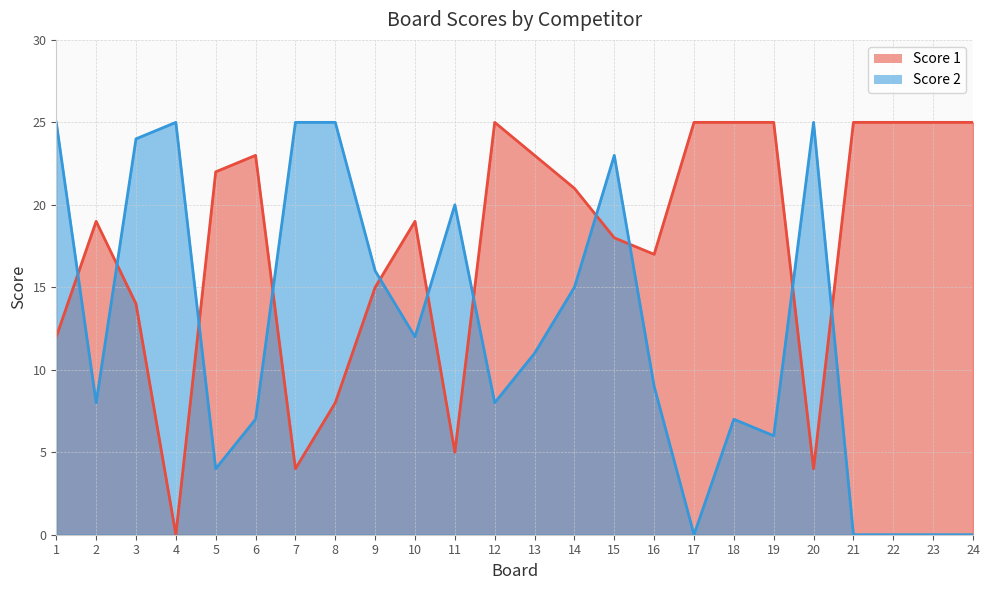

How many times do Score 2 and Score 1 cross each other?

11